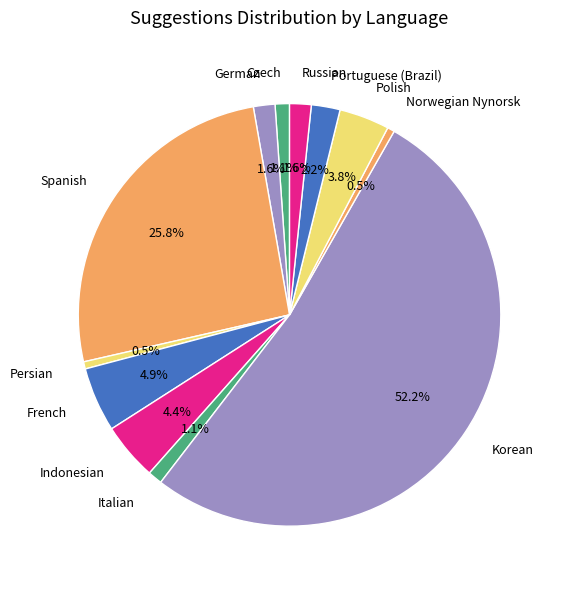

What percentage is the Portuguese (Brazil) slice, to the nearest percent?

2%